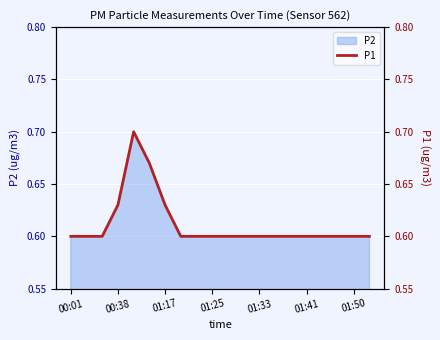

Read the value at 7.

0.6